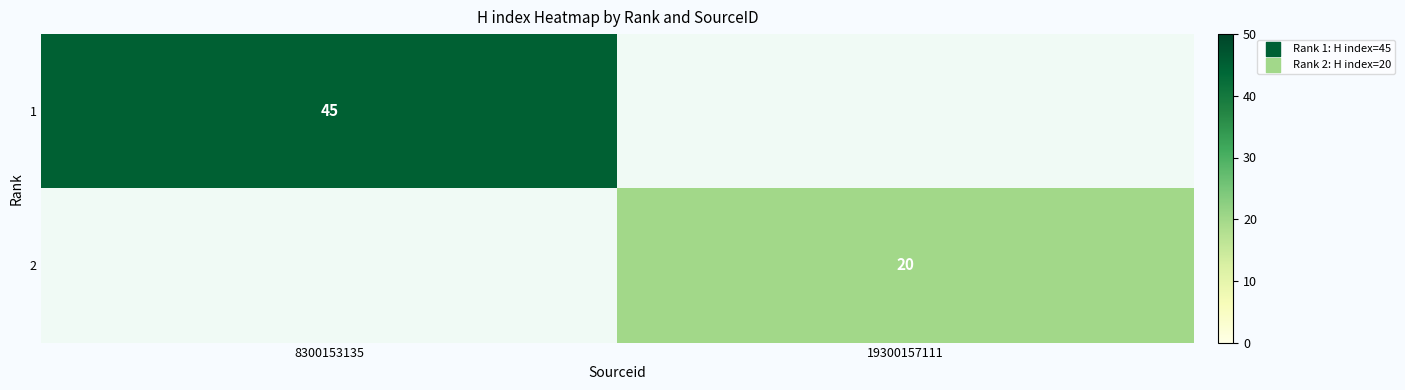

Is it true that 2 equals 20 at 19300157111?

True